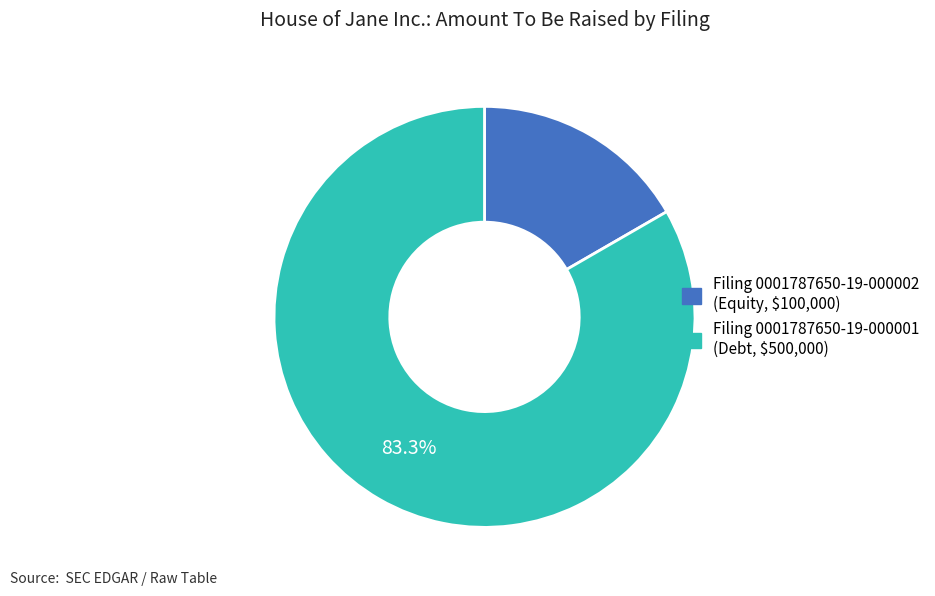

How many segments does this pie chart have?

2